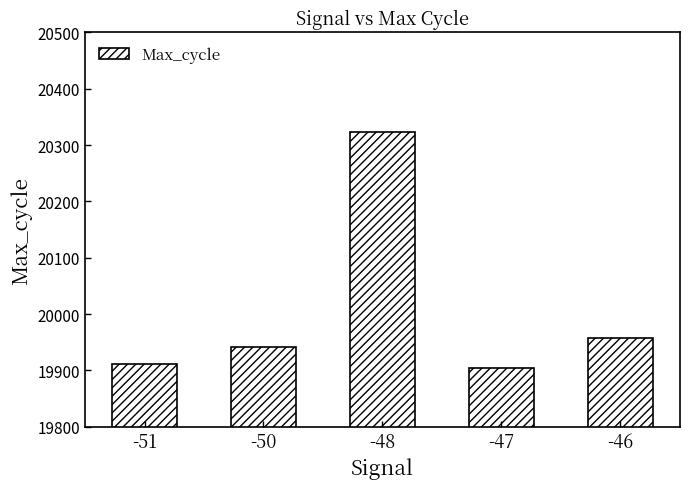

Is it true that the value at -48 is 20323?

True